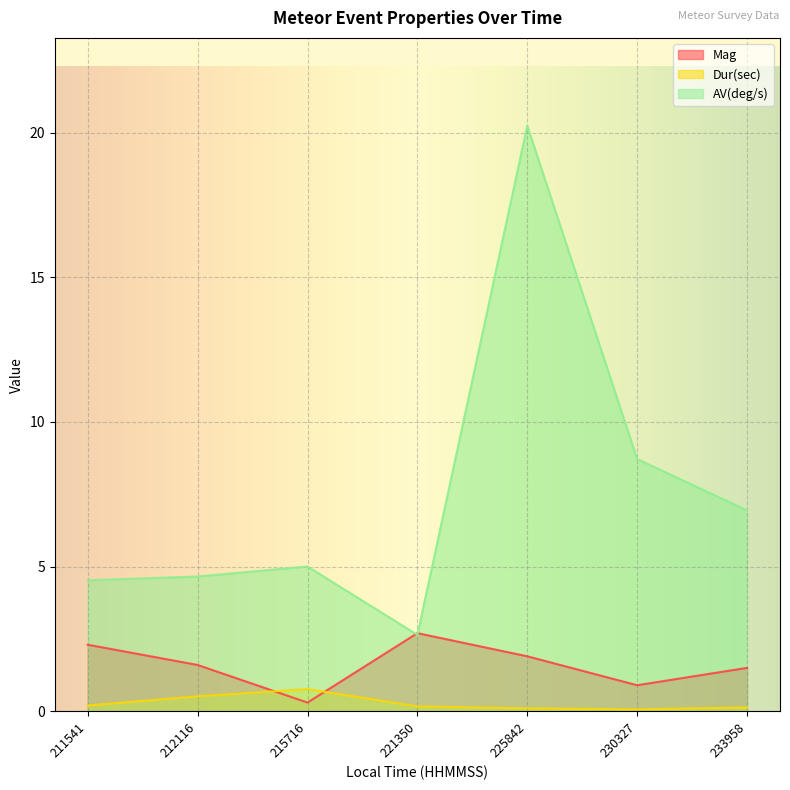

Is it true that Mag equals 0.2 at 215716?

False